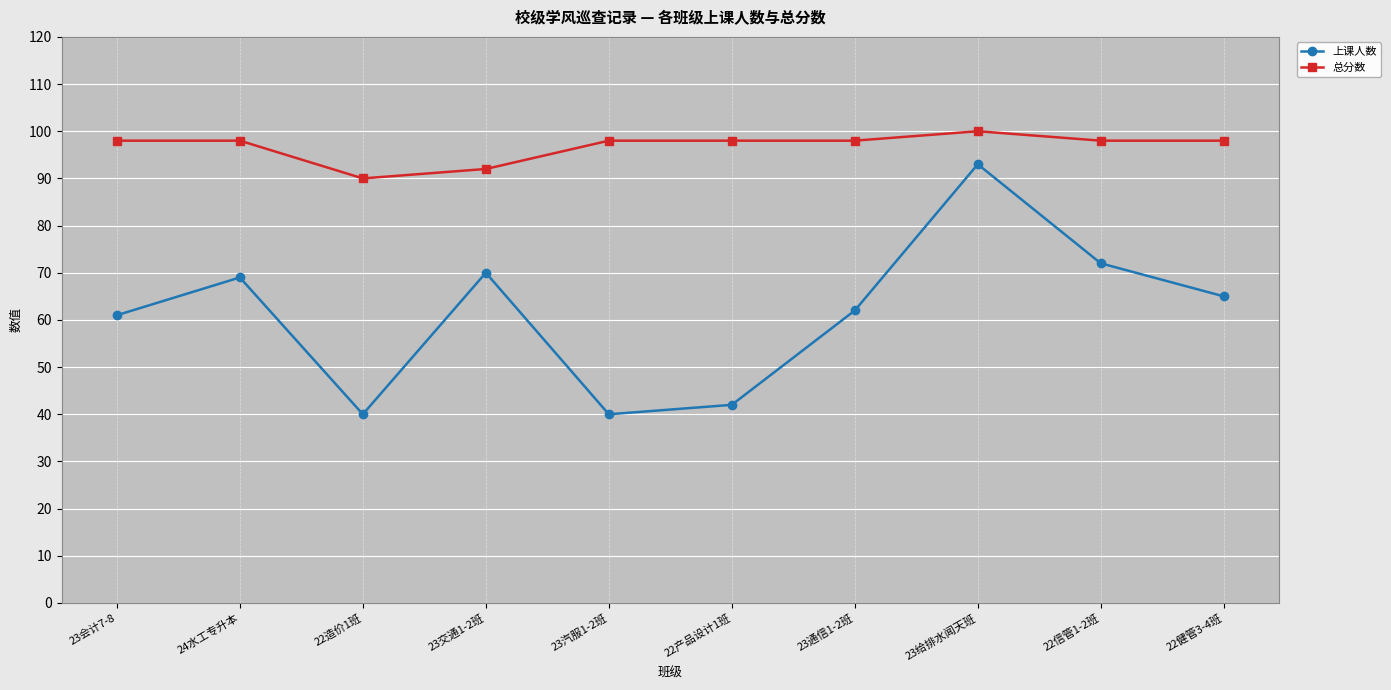

Which series changed the most between 23给排水闻天班 and 22信管1-2班?

上课人数